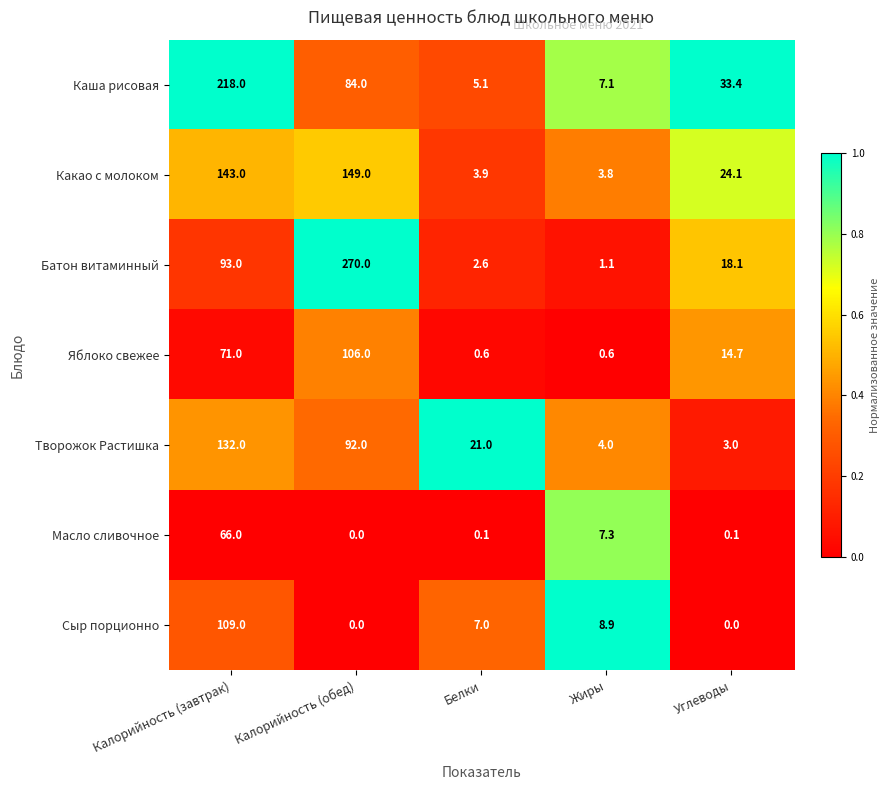

What value does the Творожок Растишка series have at Углеводы?

3.0